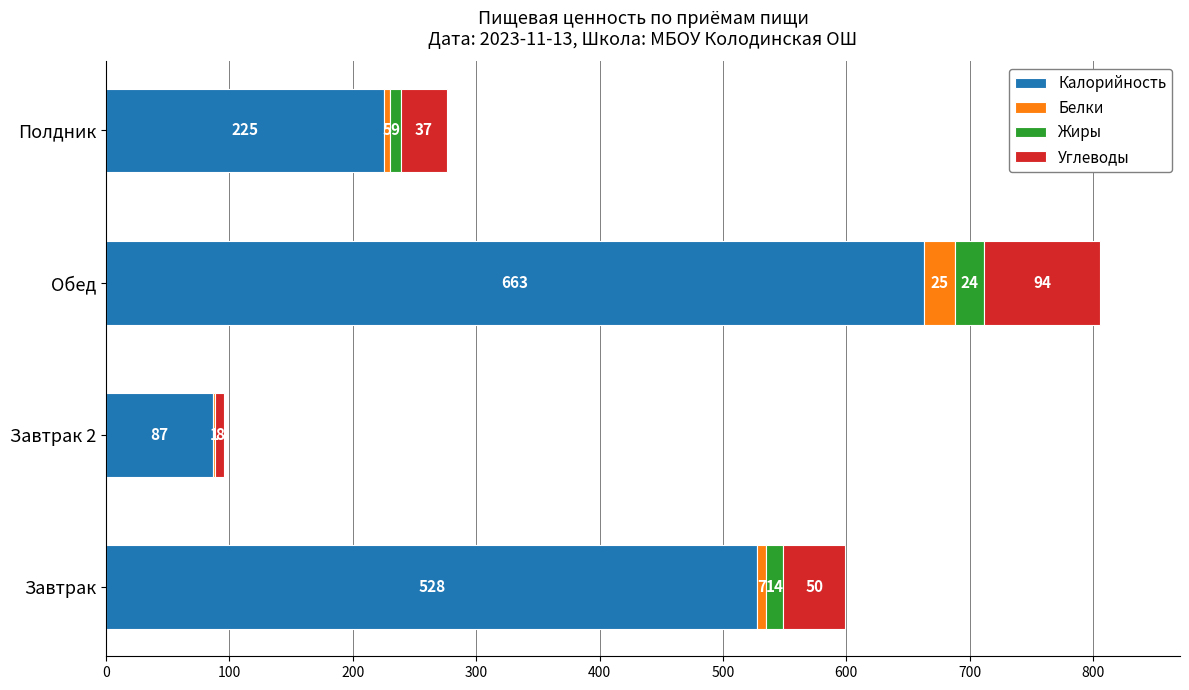

At which category is the sum across all series the highest?

Обед